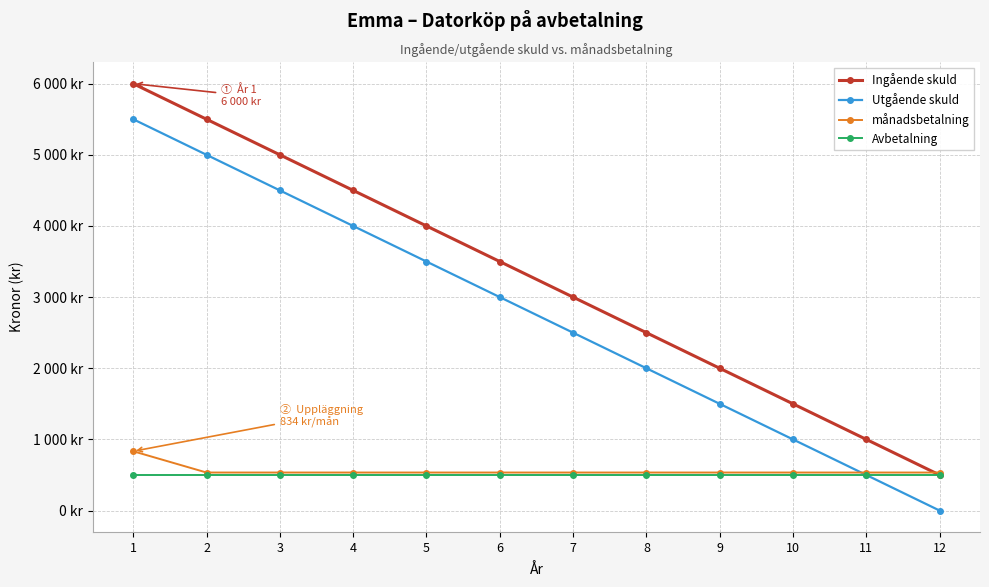

Where do Utgående skuld and månadsbetalning first cross each other?

10 and 11